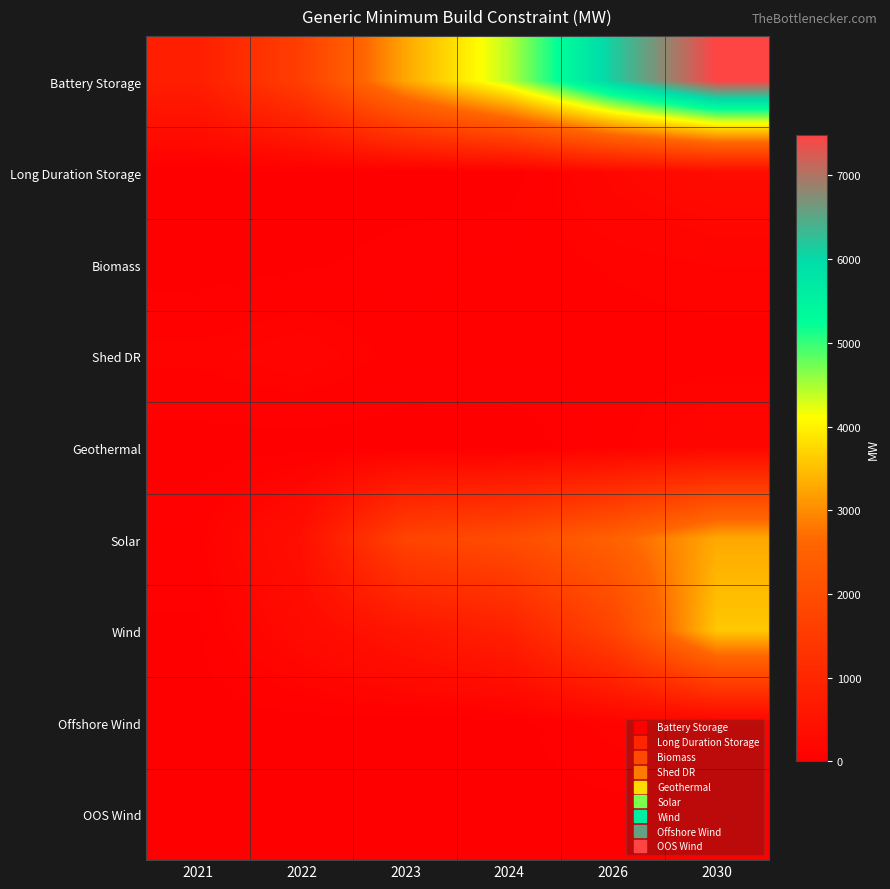

Which series changed the most between 2022 and 2026?

Battery Storage